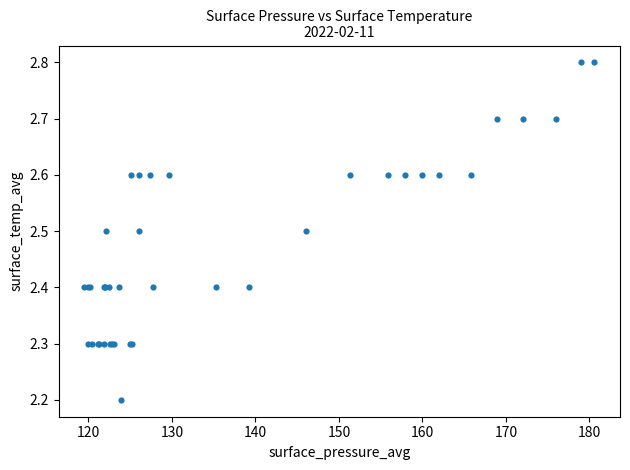

What Y value in the scatter plot is closest to 2?

2.2